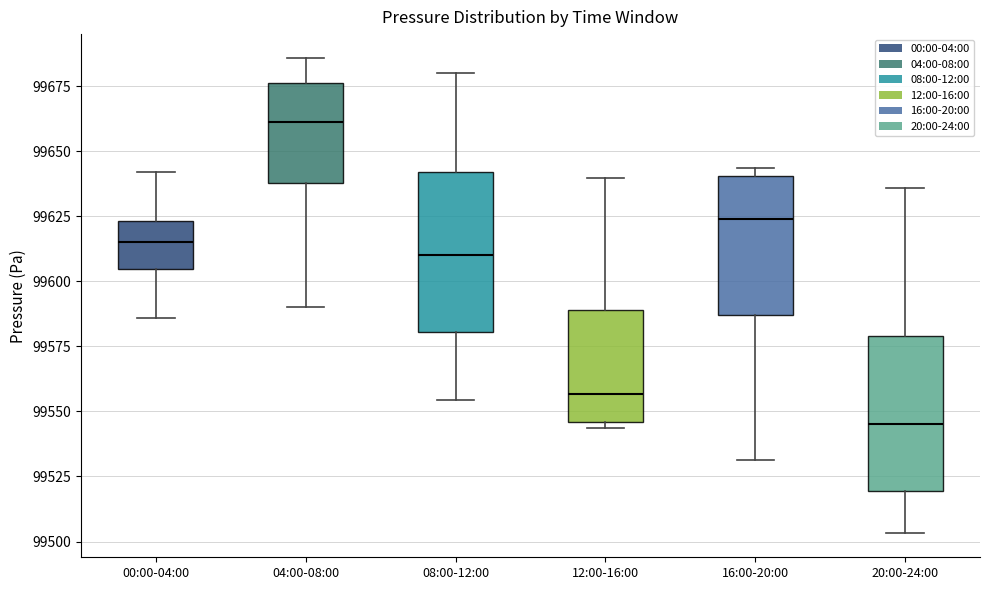

Where does the median line of the box for 08:00-12:00 sit on the y-axis? The values are not printed on the chart, so give them approximately, as read against the axis.

99610